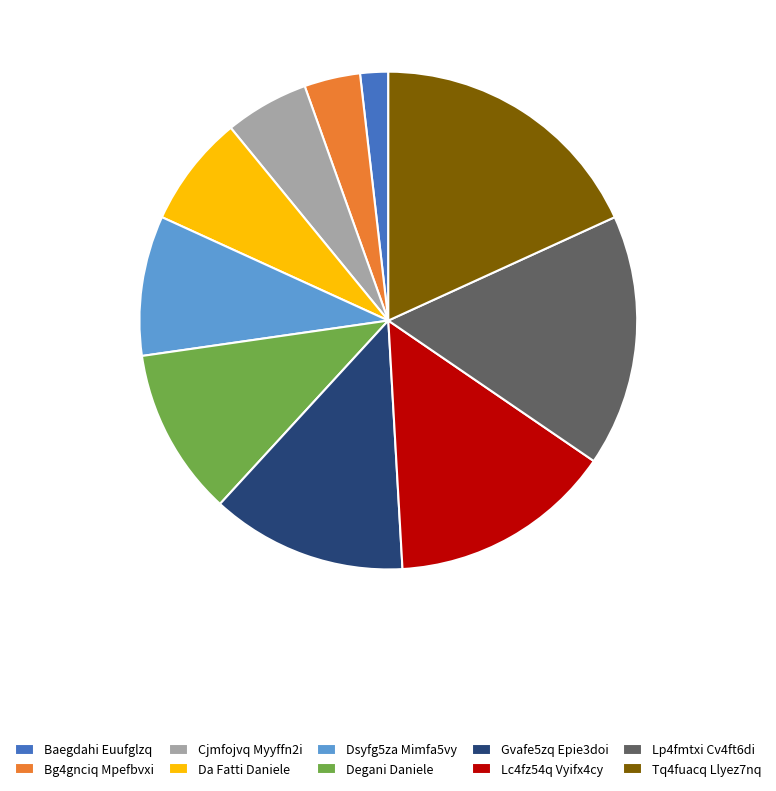

Count the number of slices in the pie.

10